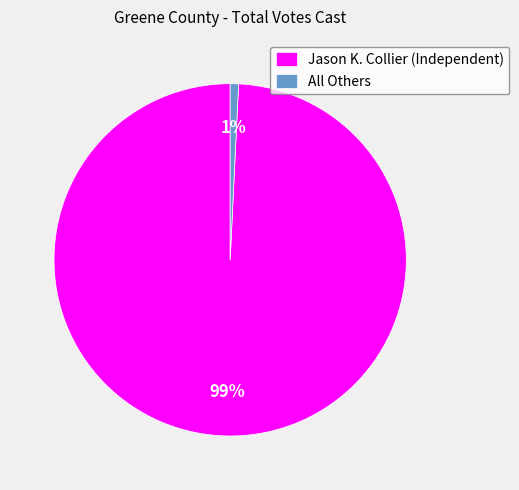

Which slice is the smallest?

All Others